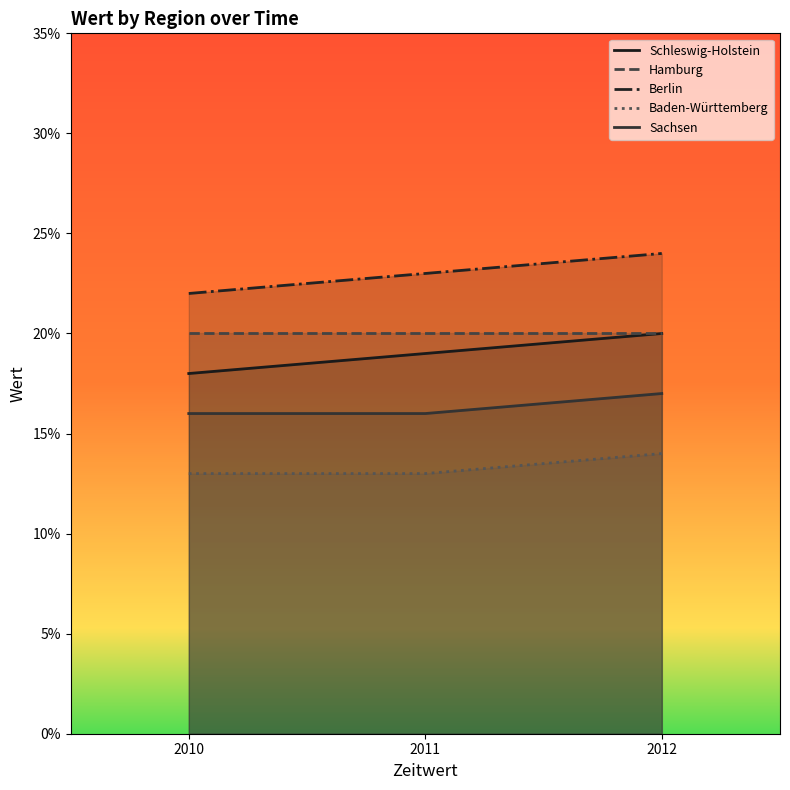

At how many categories does at least one series exceed 0?

3